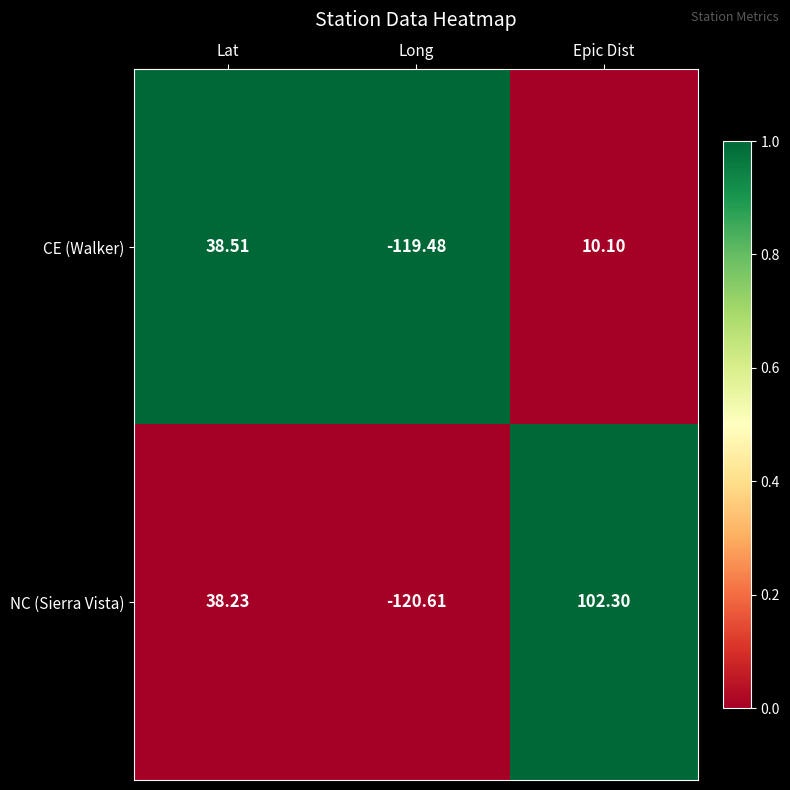

Rank the series at Long from highest to lowest value.

CE (Walker), NC (Sierra Vista)